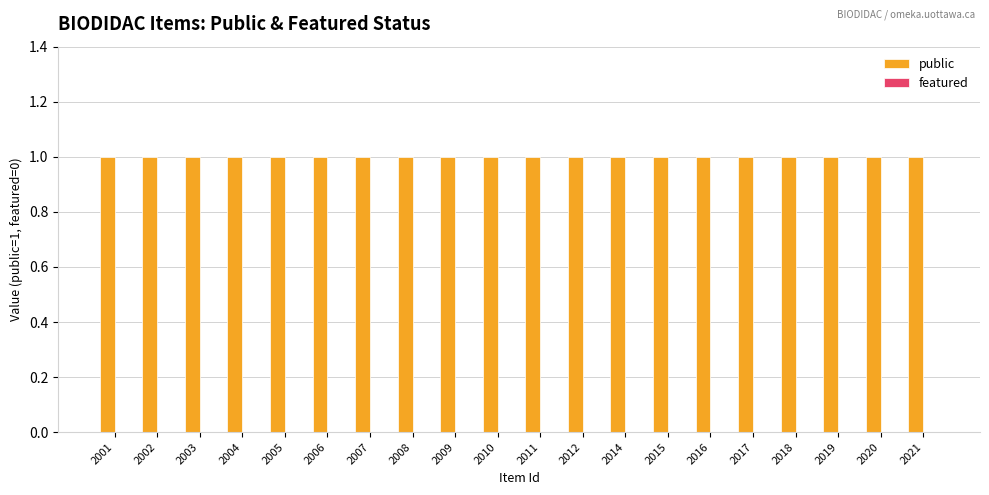

Which series has the largest range (max minus min)?

public